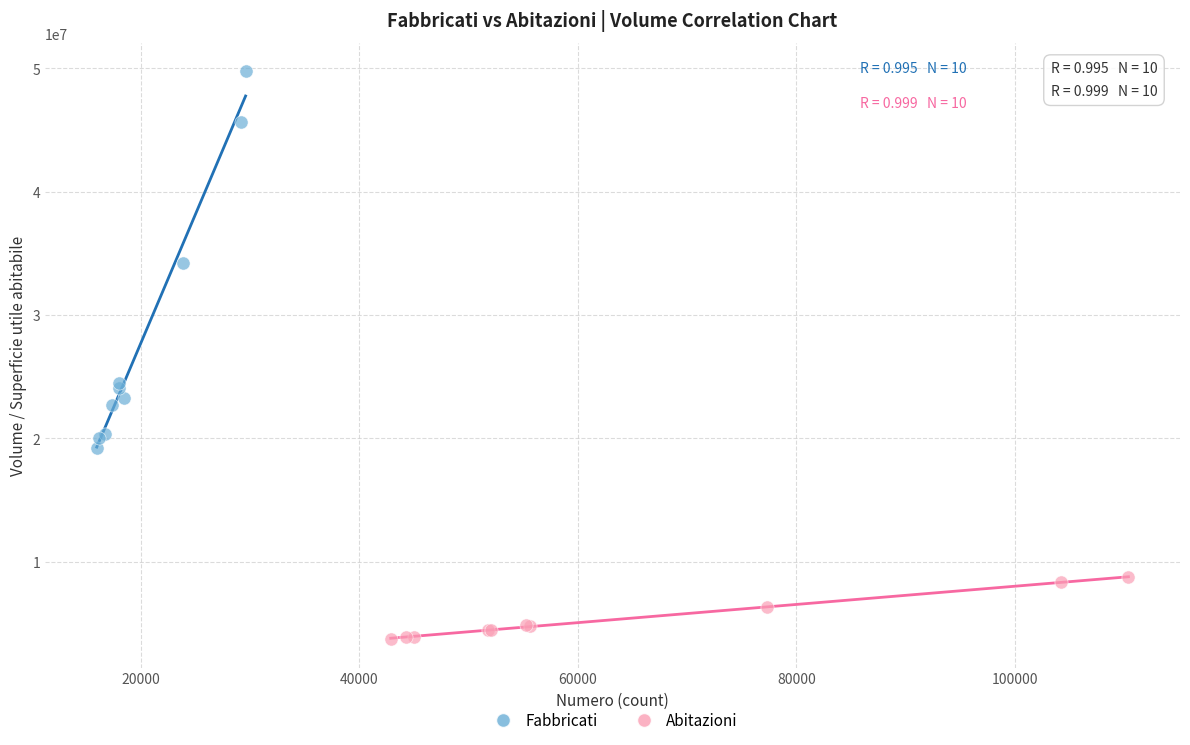

What are all the series names shown in the legend?

Fabbricati, Abitazioni